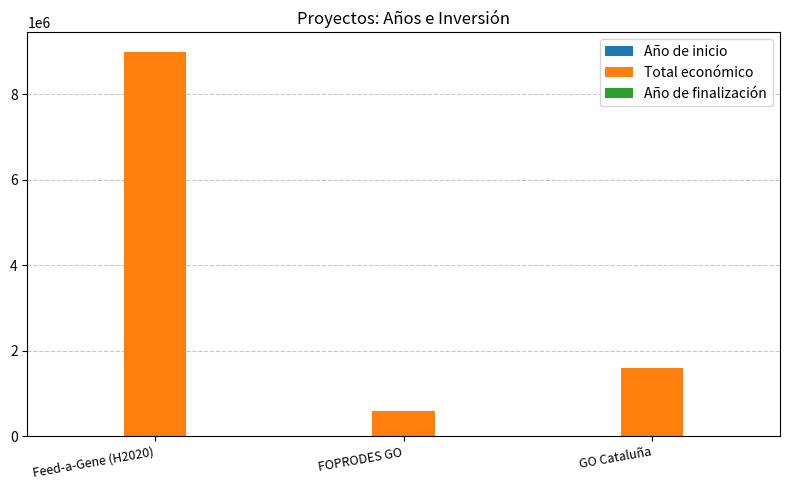

Which category has the highest value in the Total económico series?

Feed-a-Gene (H2020)